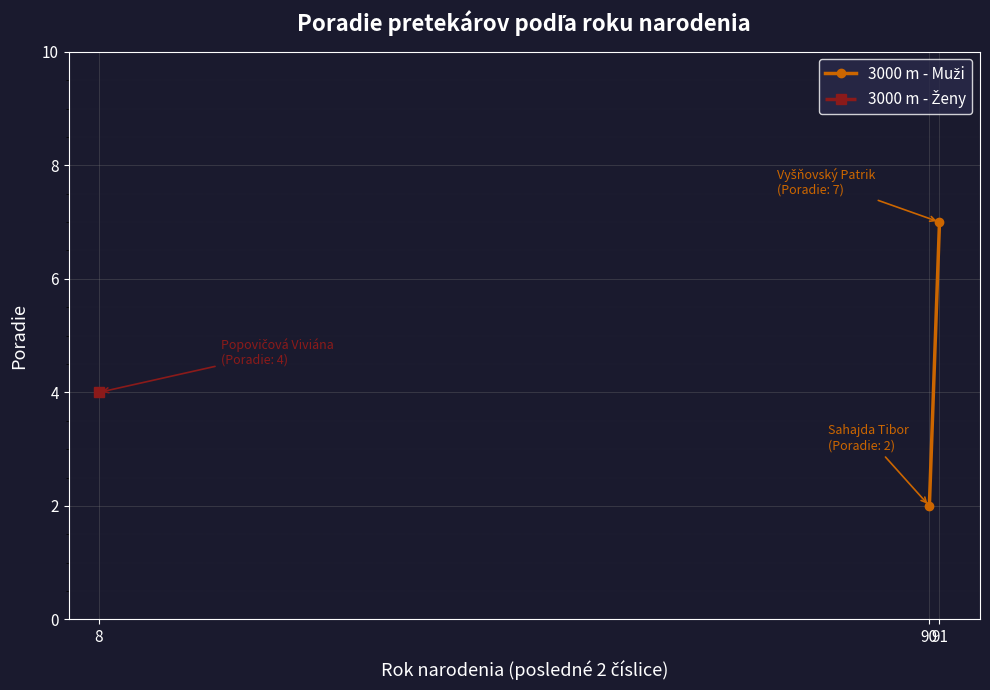

What is the difference between the values at 90 and 91?

5